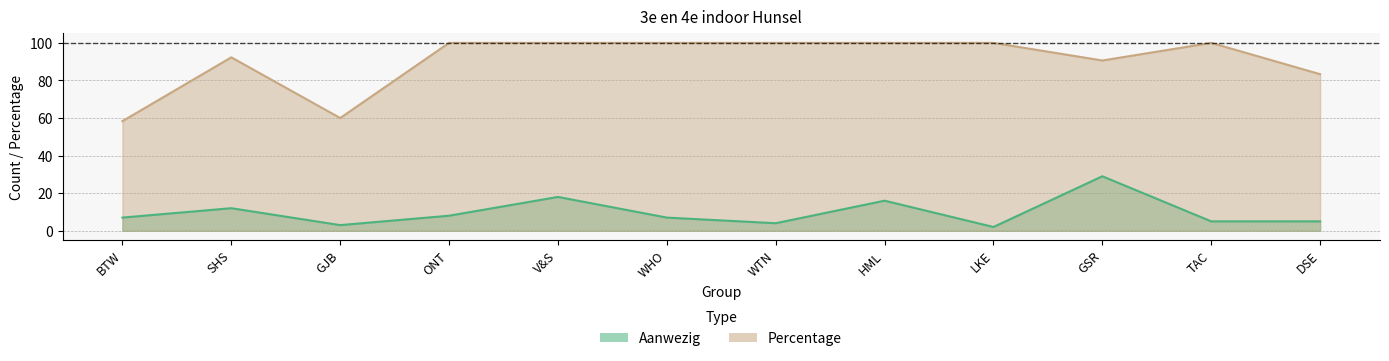

True or false: Percentage and Aanwezig cross at least once.

False